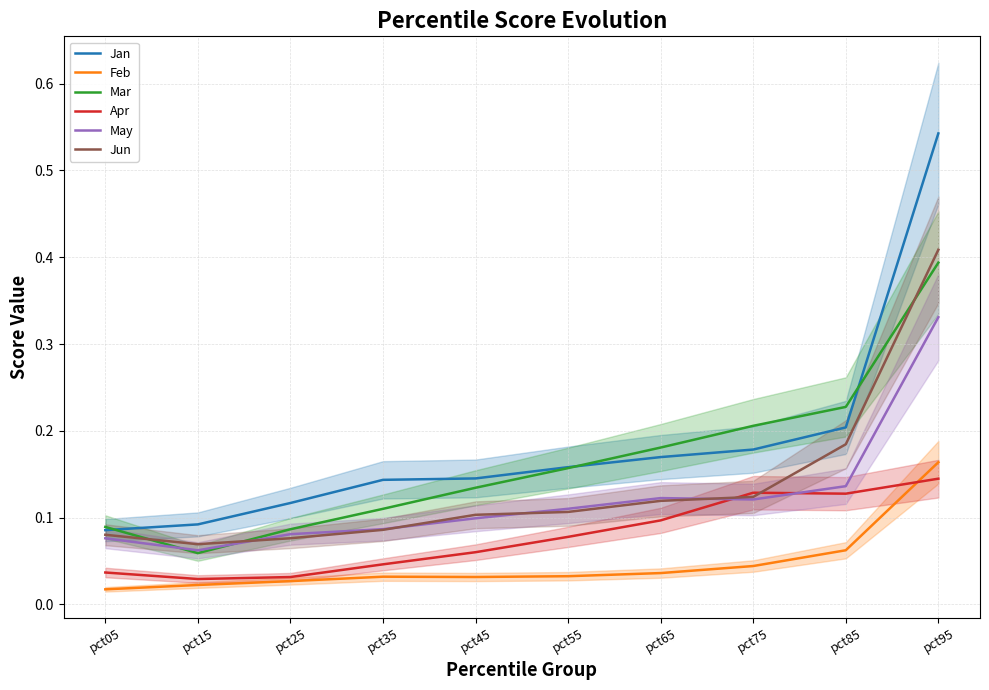

The value of Mar at pct15 is 0.0. True or false?

False